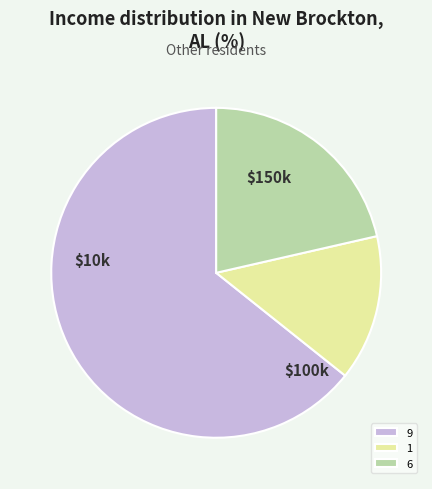

The 1 slice represents 4% of the pie. True or false?

False